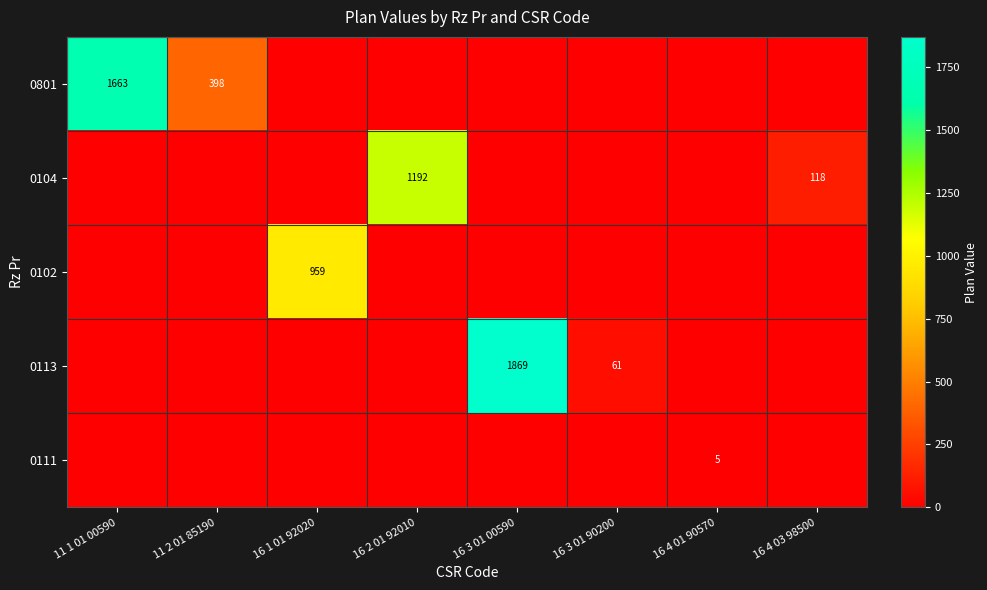

Which series has the widest spread of values?

0113